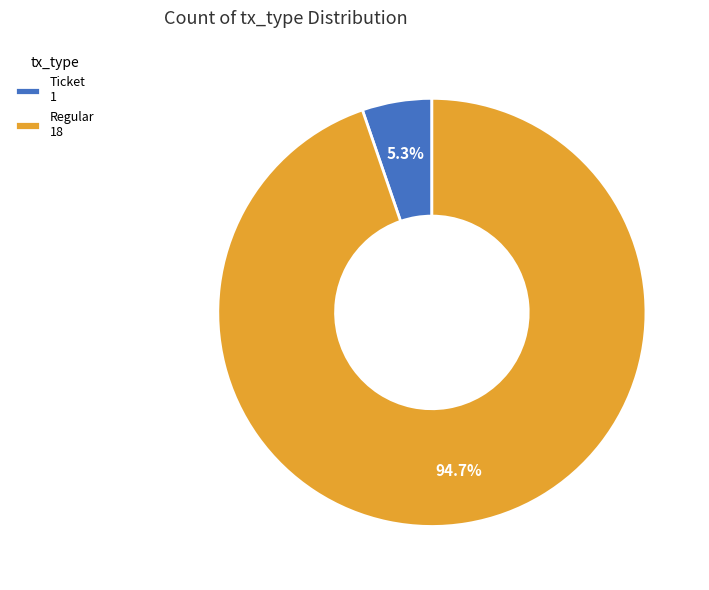

What is the majority slice?

Regular